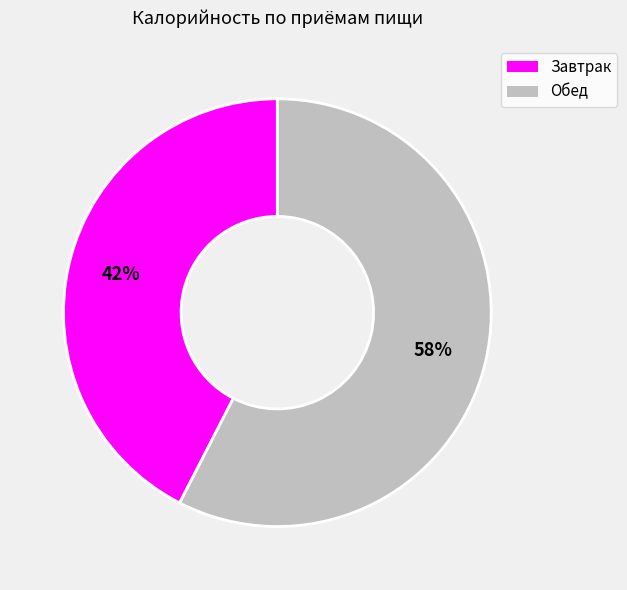

To the nearest percent, what is the average slice percentage?

50%